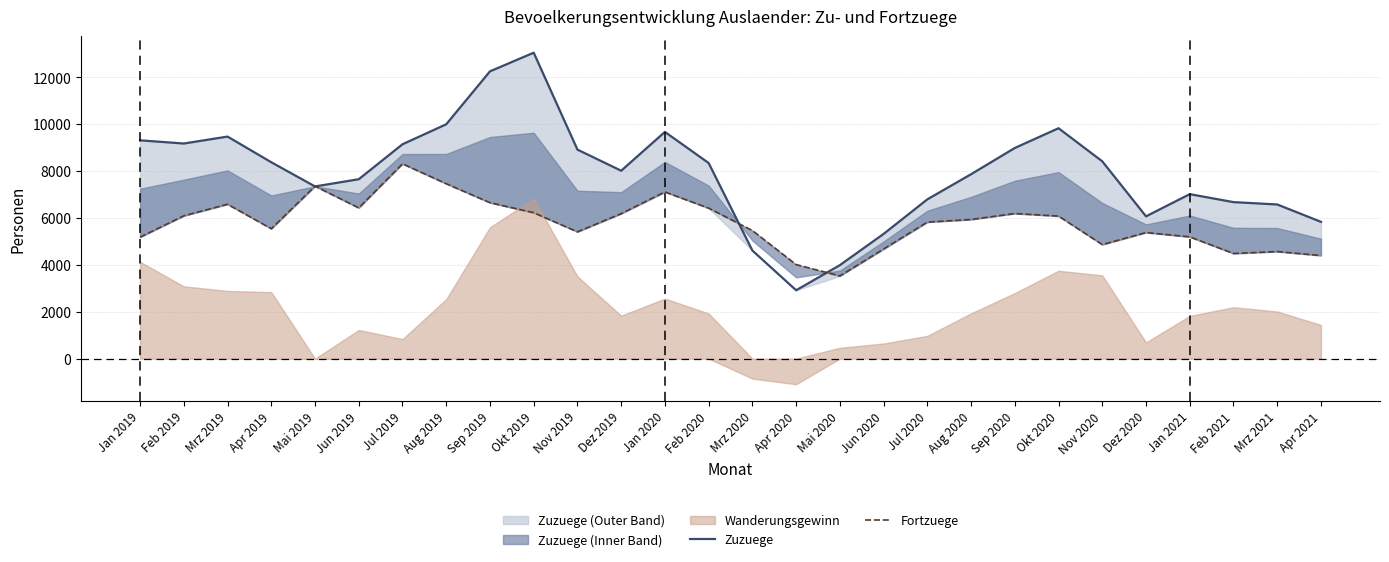

What is the value of the Fortzuege point at the 12th from the left?

6184